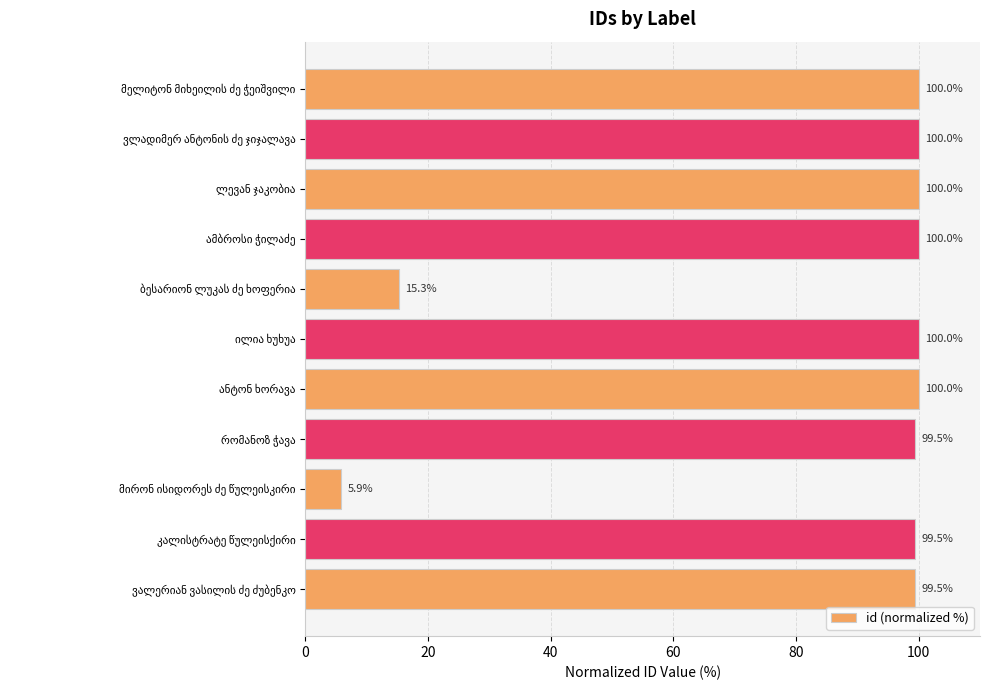

What is the minimum value shown in the chart?

5.9